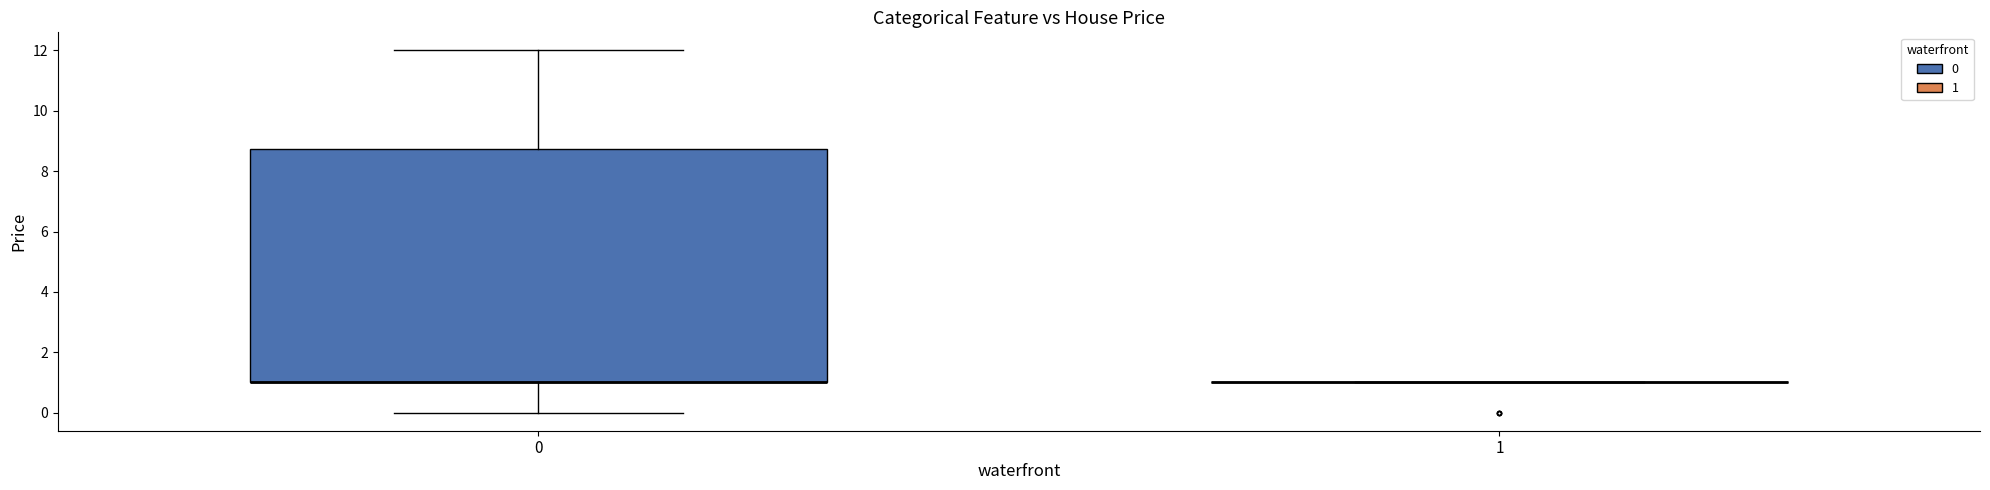

Comparing the boxes themselves (not the whiskers), which one is the tallest?

0